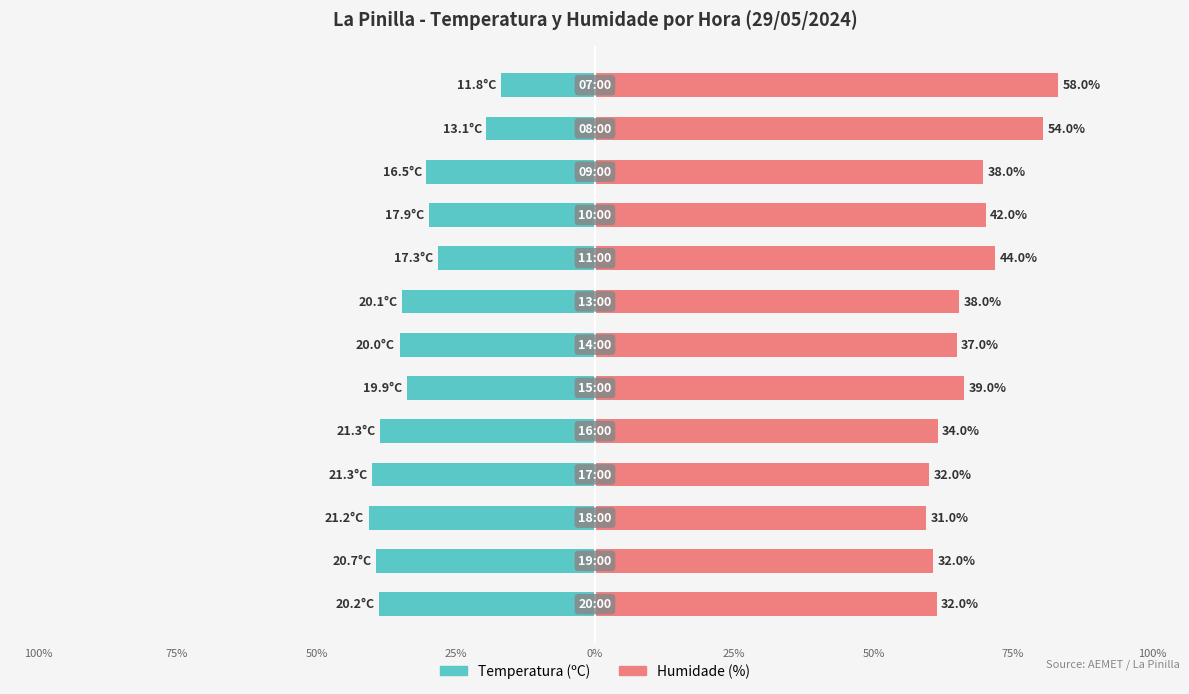

Count the number of categories in the chart.

13